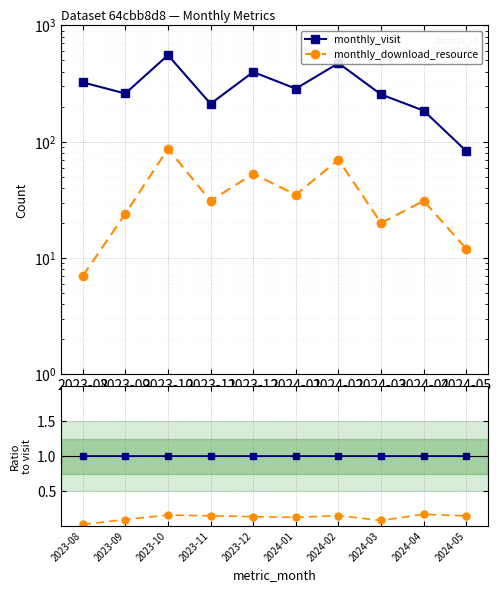

What is the spread (max minus min) of values at 2023-08?

324.0